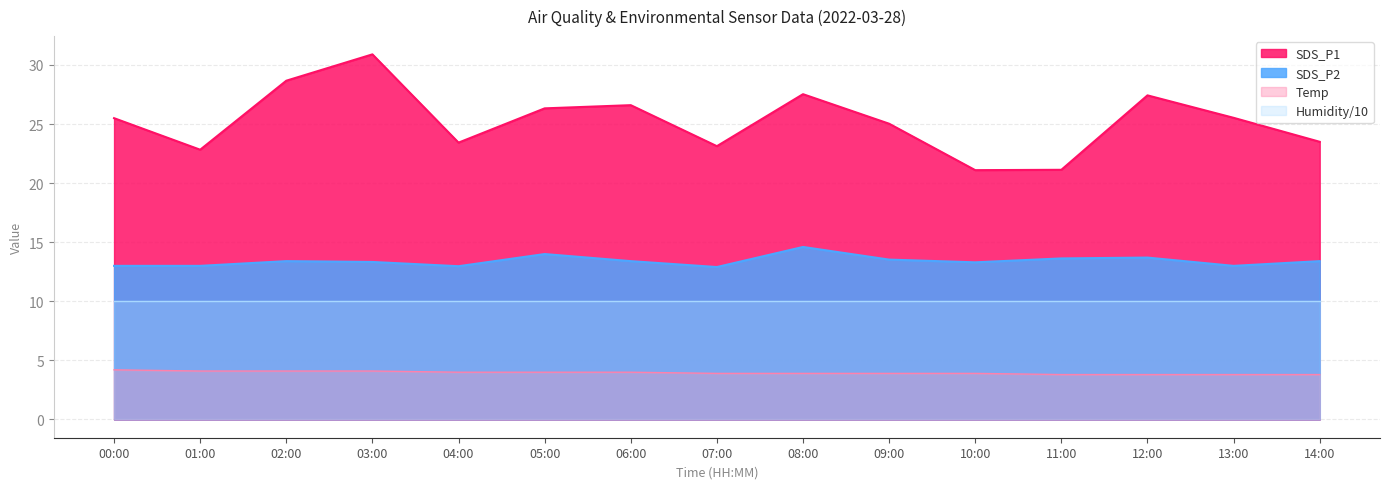

At which category does the chart reach its minimum across all series?

11:00